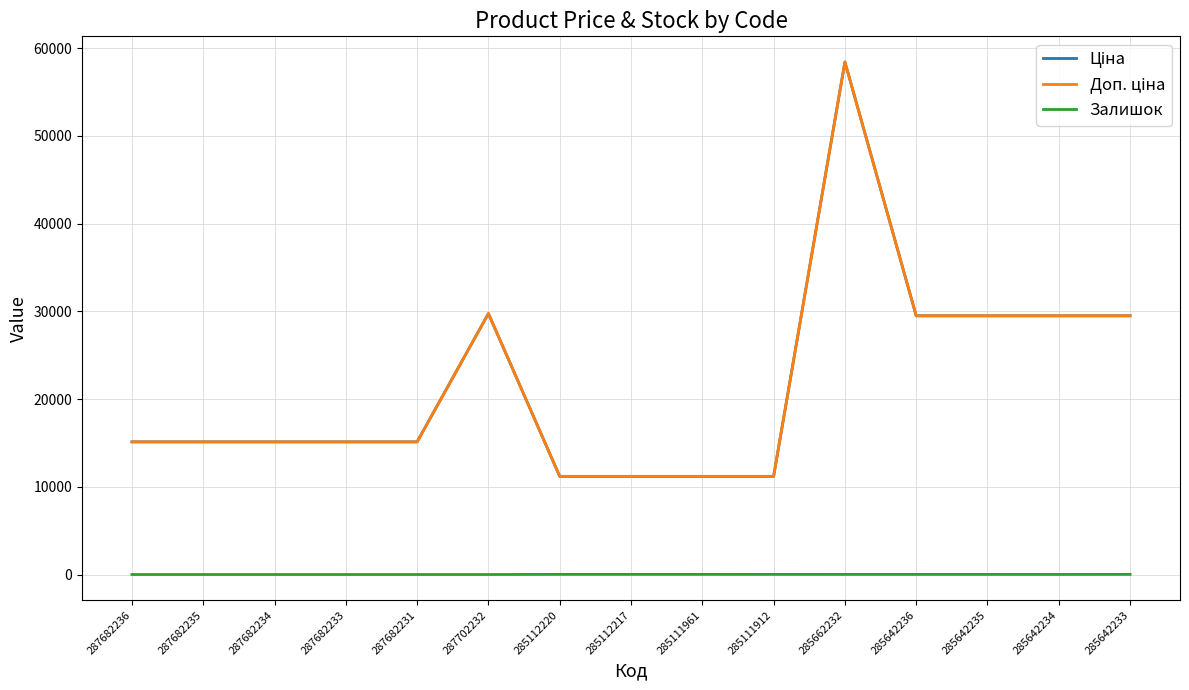

Does the chart display data point markers on the line(s)?

No